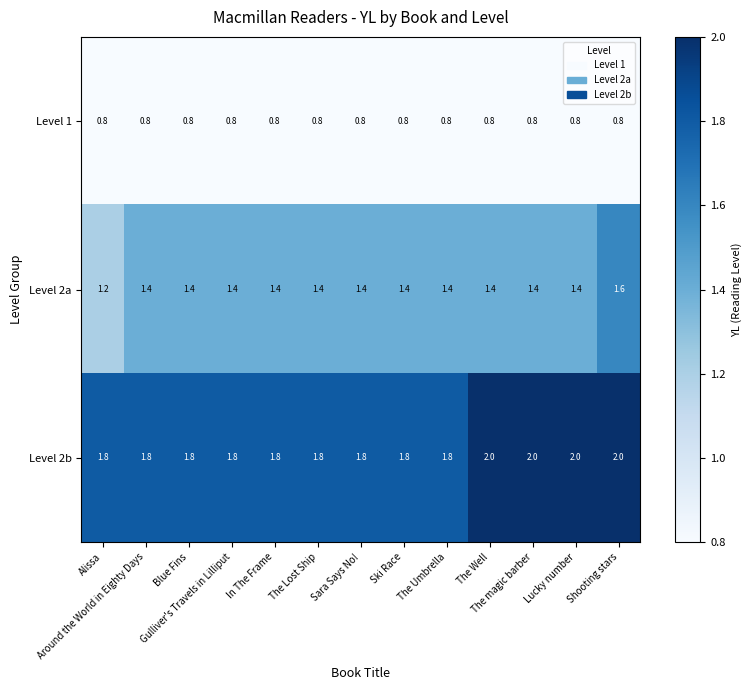

What is the sum of all Level 2a values?

18.2